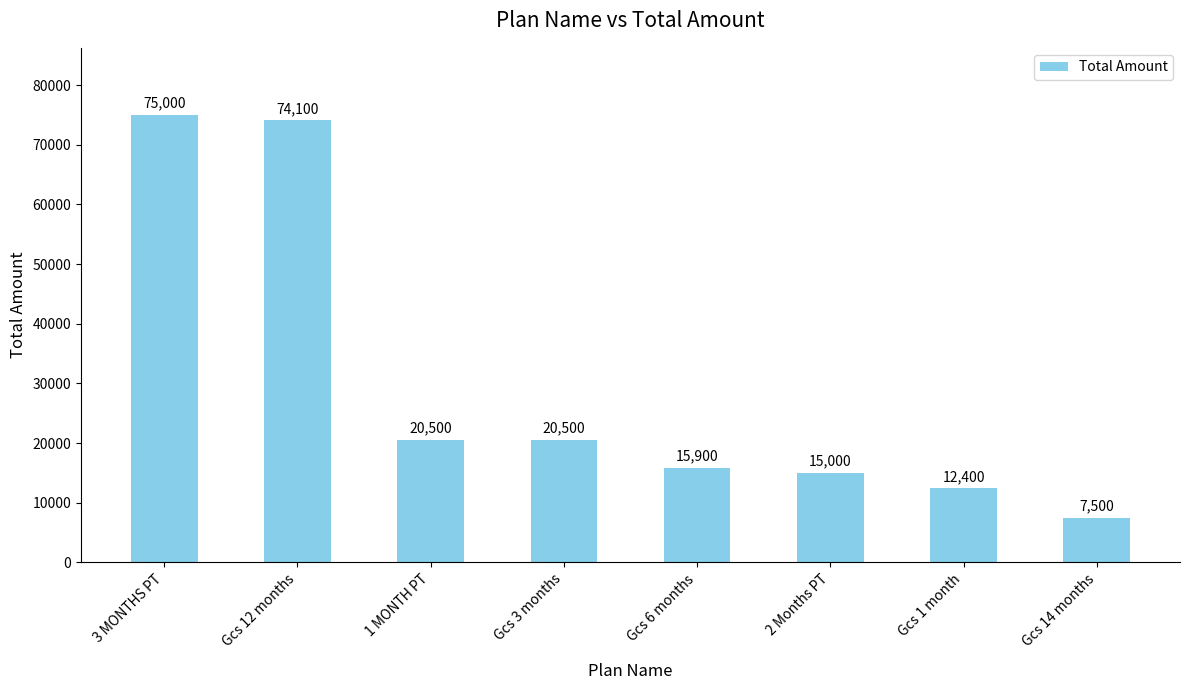

The chart shows a value of 20500 at 1 MONTH PT. True or false?

True